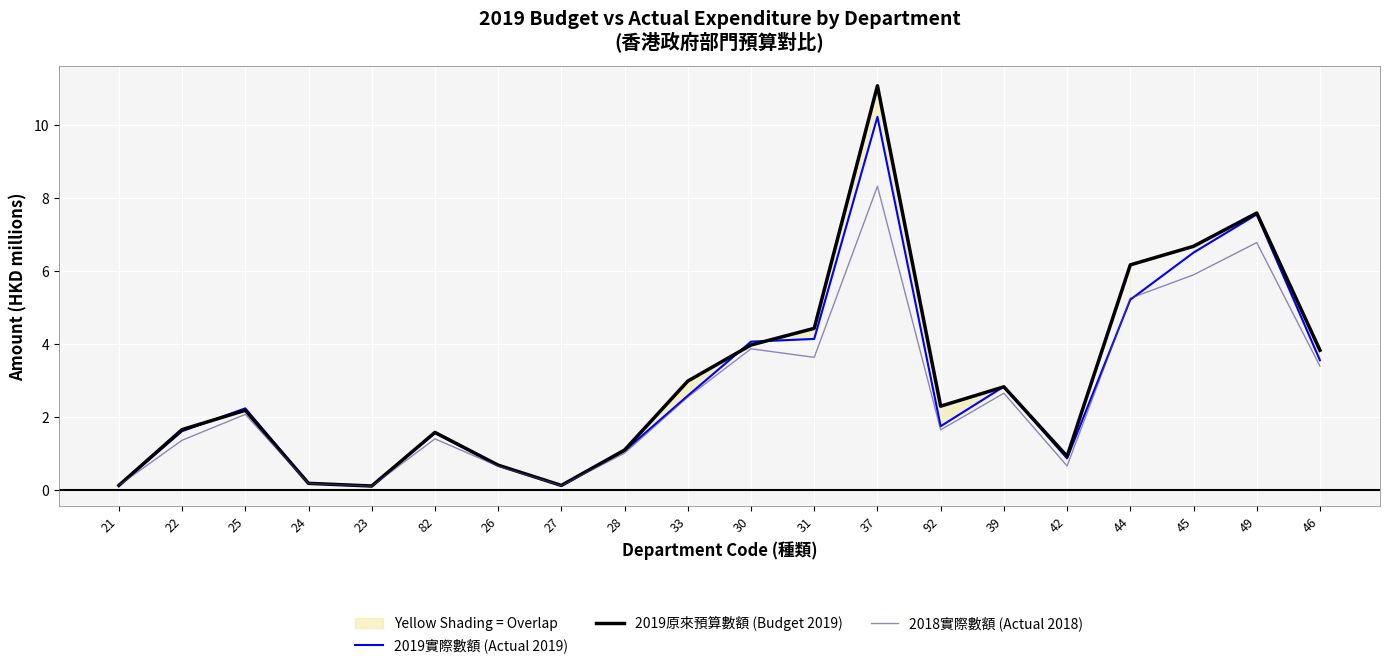

Where is 2019原來預算數額 (Budget 2019) nearest to the value 5?

31